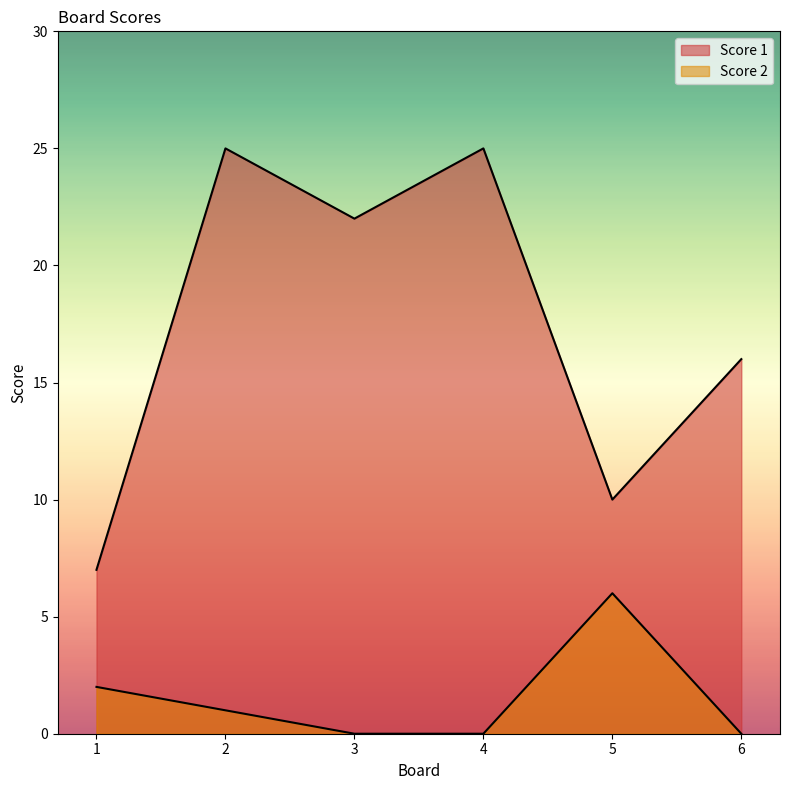

At how many categories does at least one series exceed 16?

3